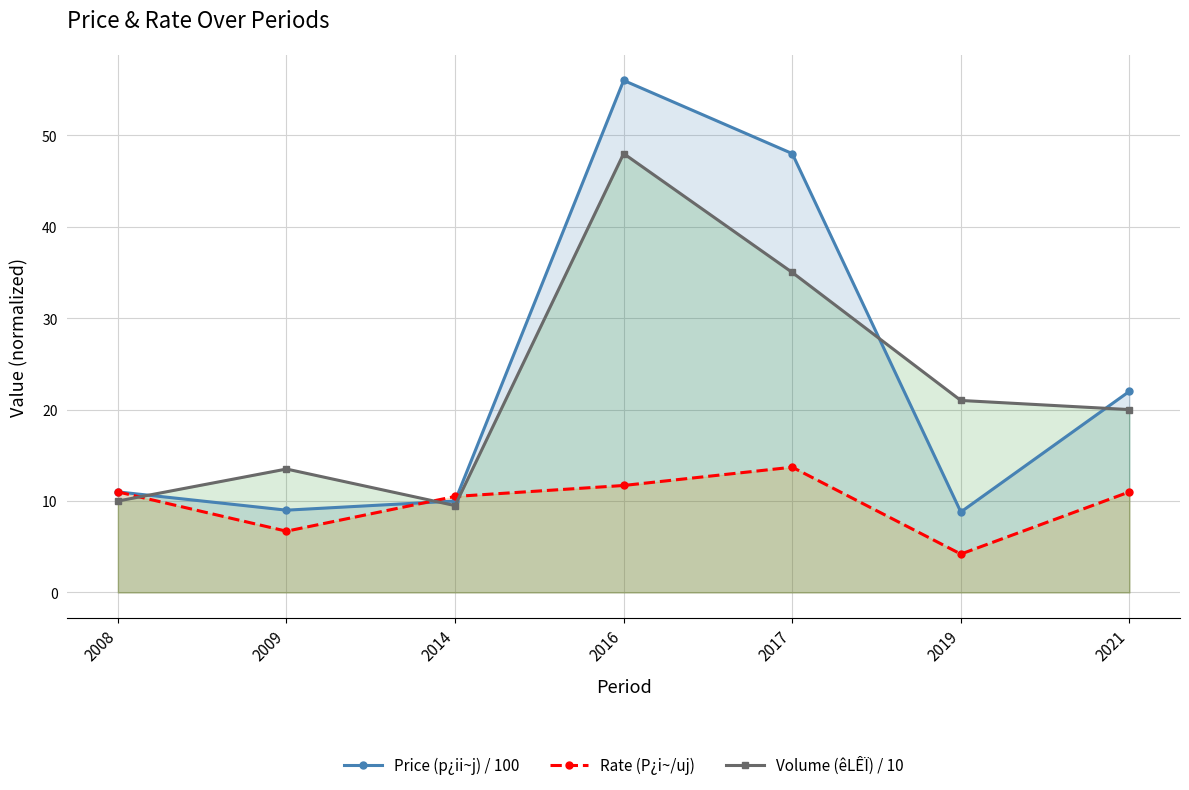

How many interior local peaks does the Price (p¿ii~j) / 100 series have?

1